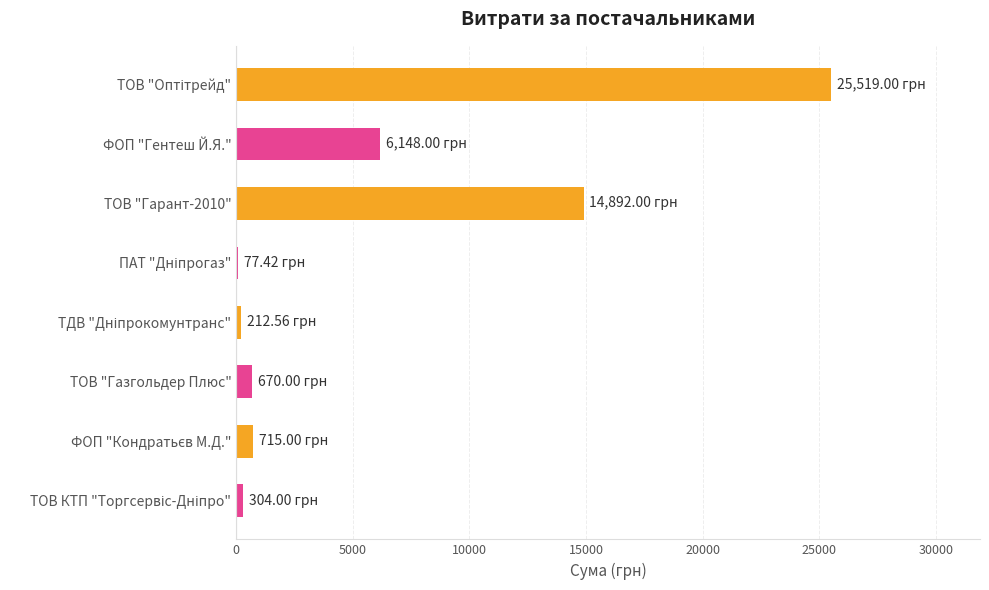

Are the bars horizontal?

Yes